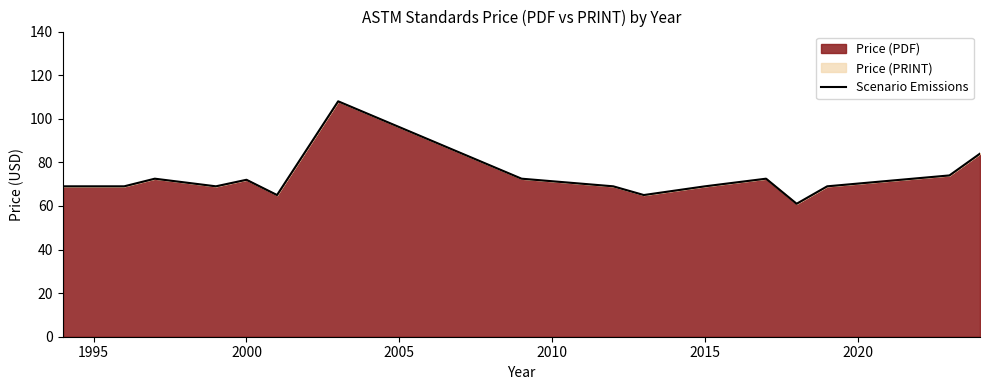

What is the smallest value displayed?

61.0